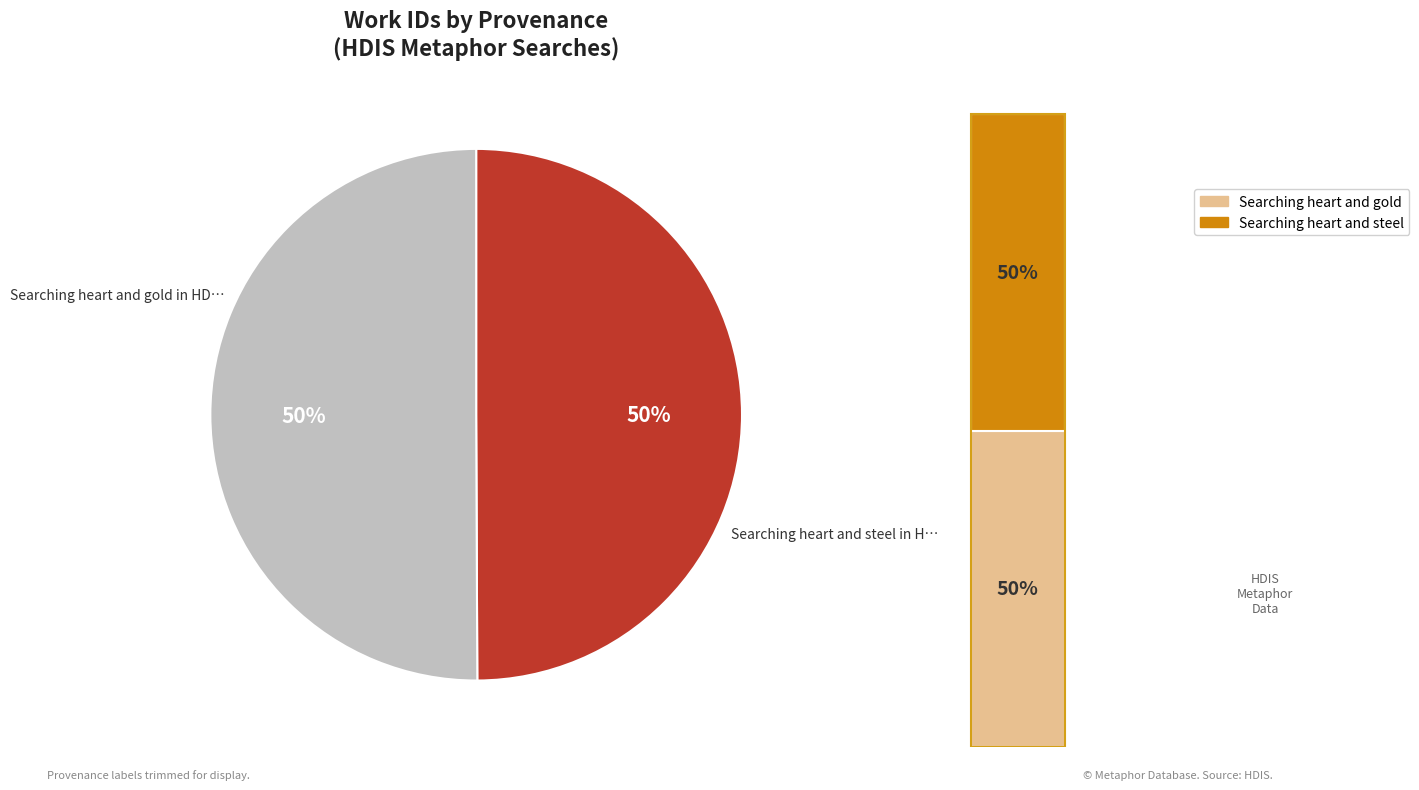

To the nearest percent, what portion does Searching heart and steel in HDIS represent?

50%